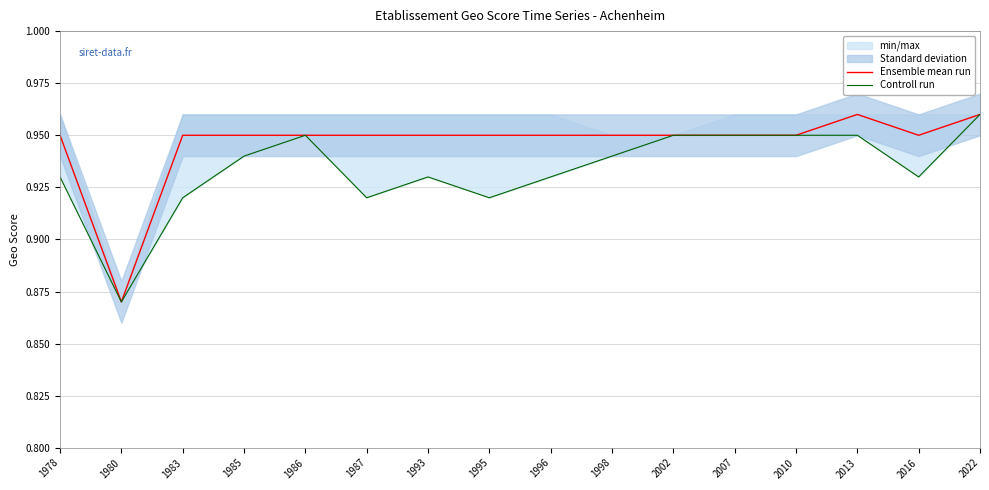

What is the value of the Ensemble mean run point at the 11th from the left?

0.9